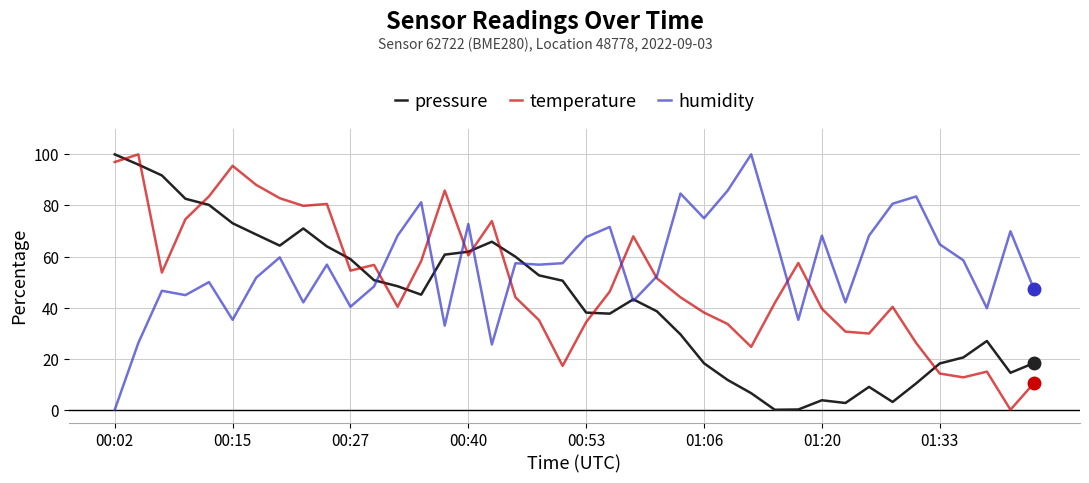

List the series in order of their overall mean, lowest first.

pressure, temperature, humidity